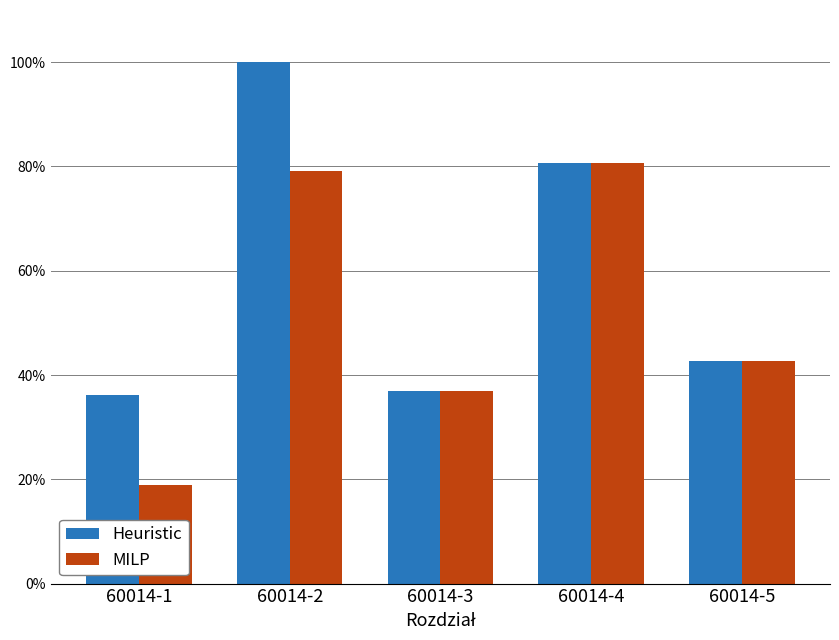

Are the bars grouped side by side (vs. stacked)?

Yes